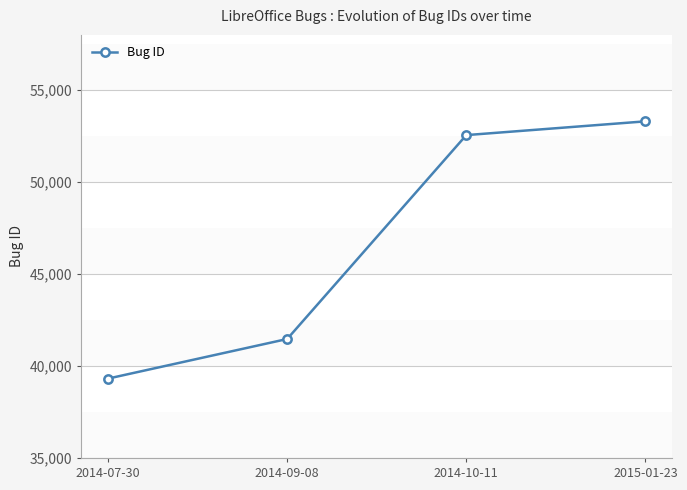

The chart shows a value of 77979 at 2014-10-11. True or false?

False